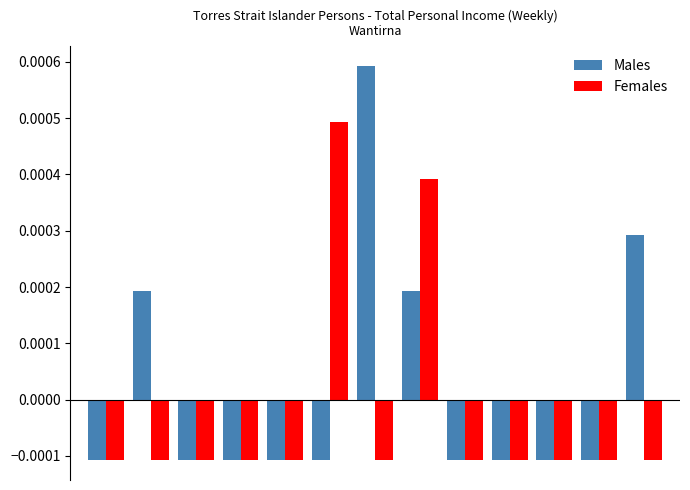

Which series has the largest total across all categories?

Males